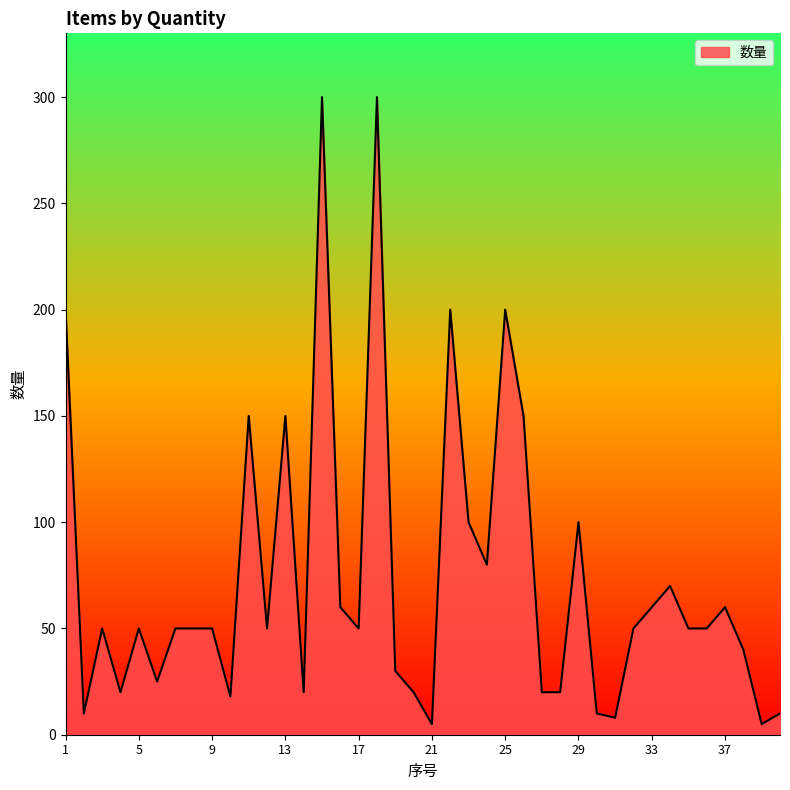

What is the maximum value shown in the chart?

300